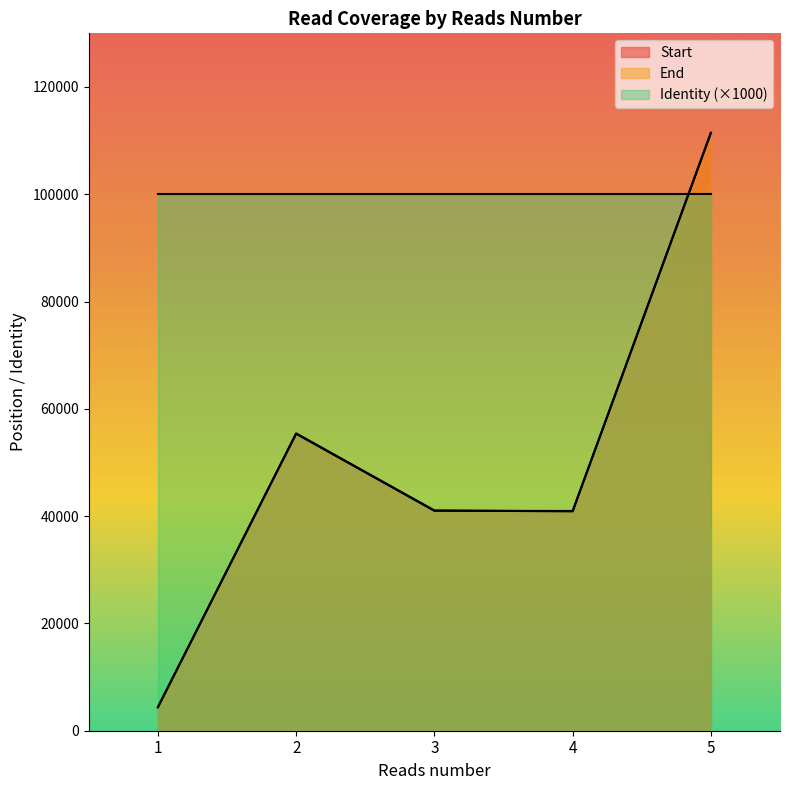

How many intersections are there between End and Start?

2